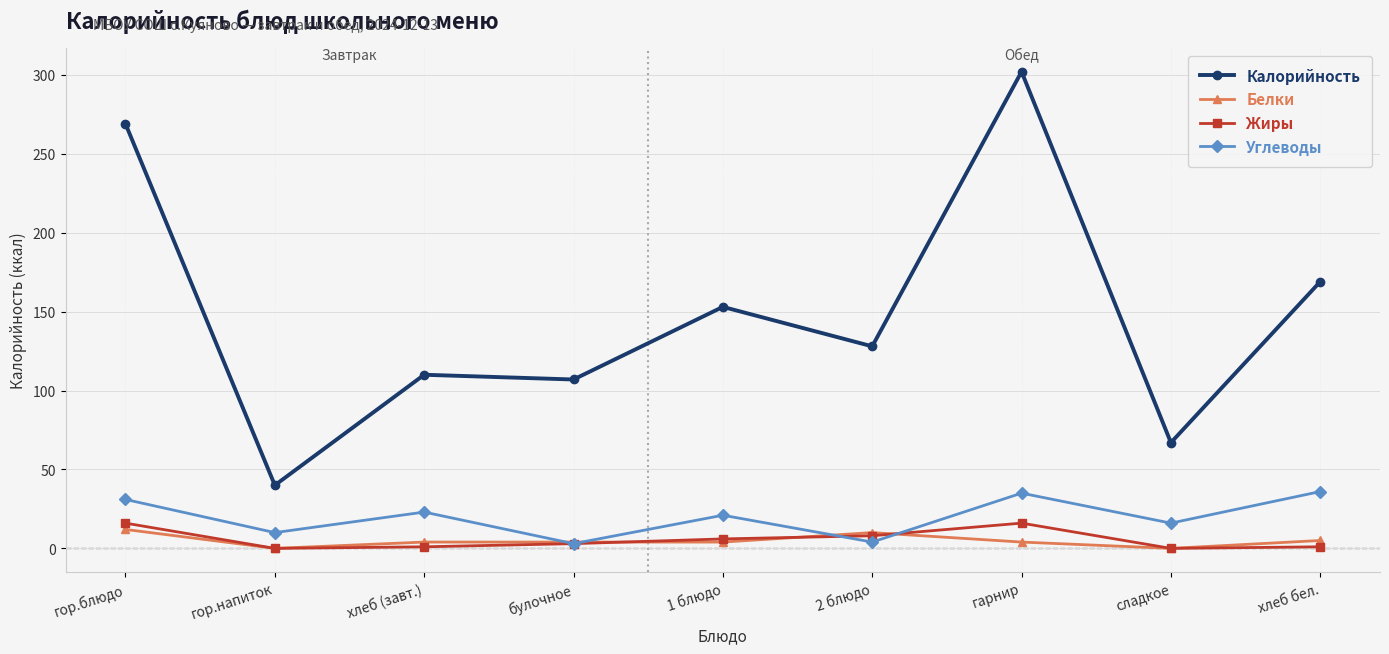

What is the spread (max minus min) of values at гор.напиток?

40